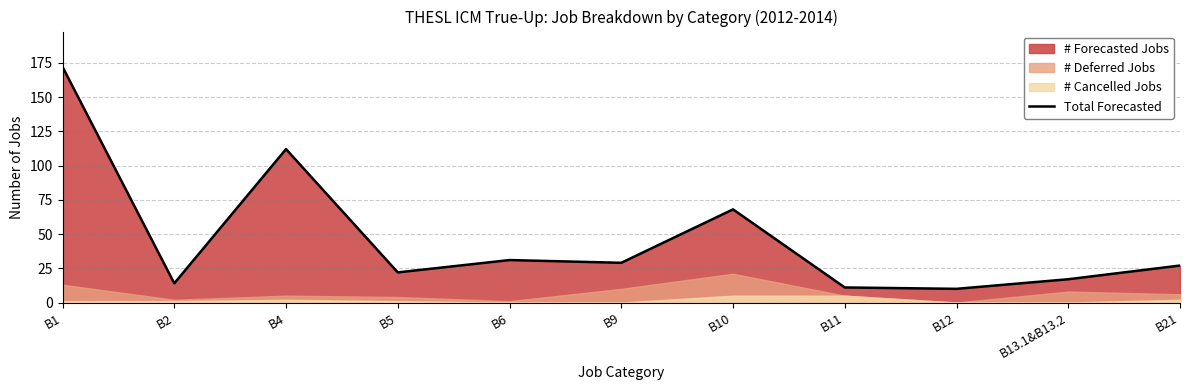

Reading left to right, extract all data points from this chart.

B1=172	B2=14	B4=112	B5=22	B6=31	B9=29	B10=68	B11=11	B12=10	B13.1&B13.2=17	B21=27